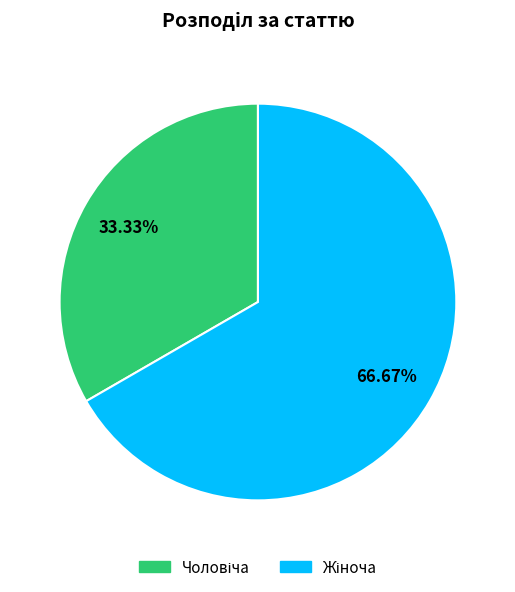

Does any single category account for the majority?

Yes